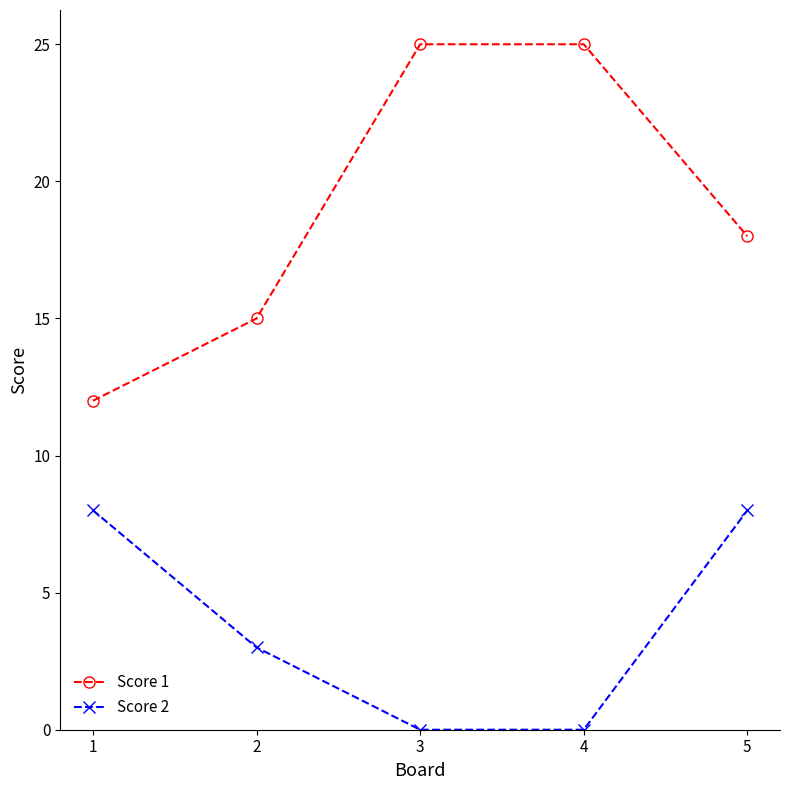

At which category is the sum across all series the highest?

5